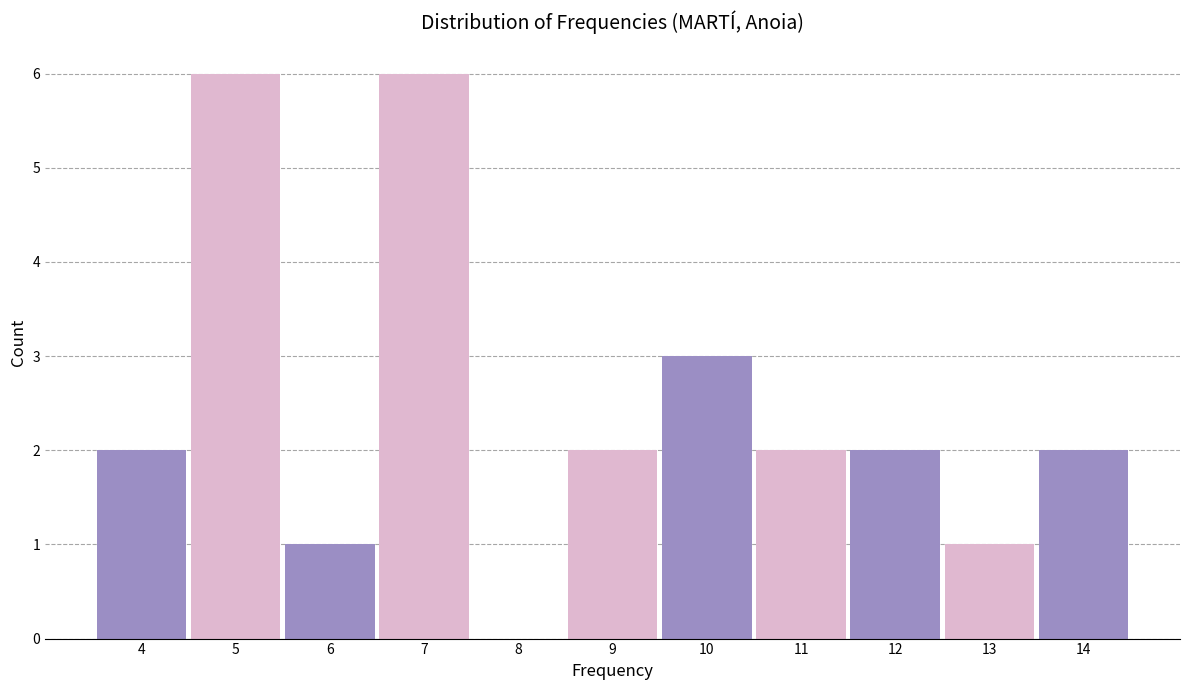

How tall is the bar that spans 9.5 to 10.5 on the x-axis? The values are not printed on the chart, so give them approximately, as read against the axis.

3